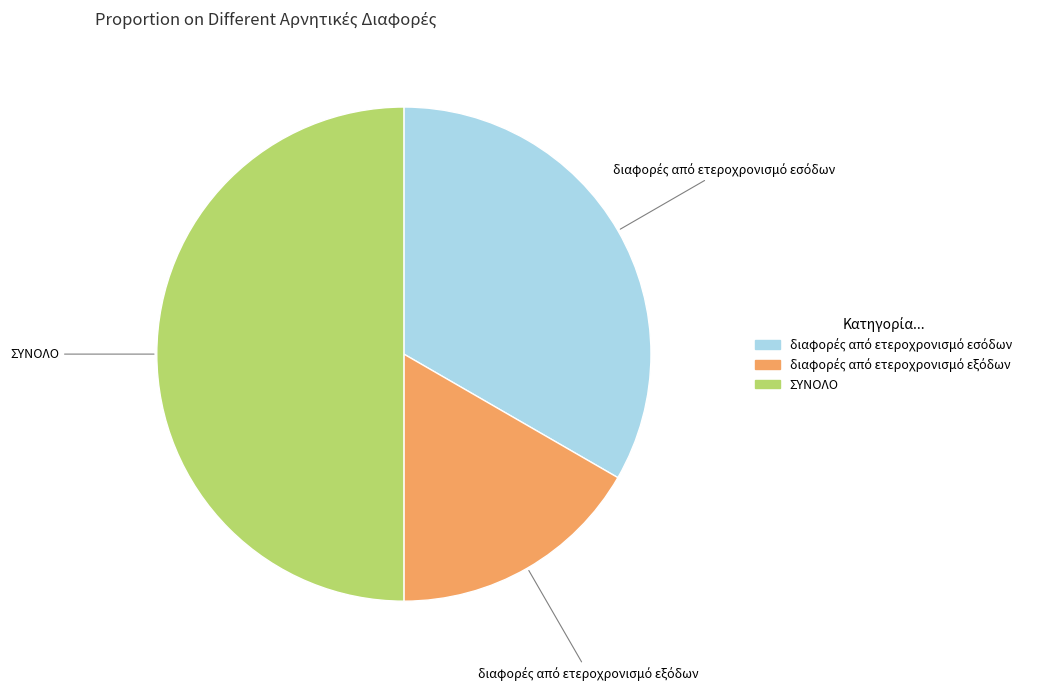

Is it true that ΣΥΝΟΛΟ is 50% of the pie?

True